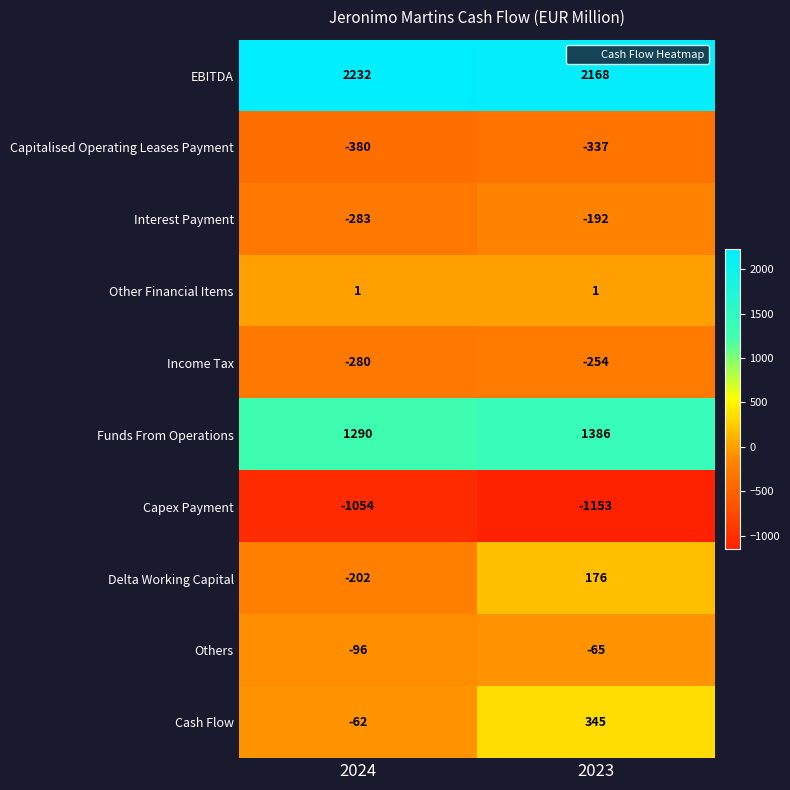

Reading left to right, list all the values displayed in this chart.

EBITDA: 2024=2232	2023=2168
Capitalised Operating Leases Payment: 2024=-380	2023=-337
Interest Payment: 2024=-283	2023=-192
Other Financial Items: 2024=1	2023=1
Income Tax: 2024=-280	2023=-254
Funds From Operations: 2024=1290	2023=1386
Capex Payment: 2024=-1054	2023=-1153
Delta Working Capital: 2024=-202	2023=176
Others: 2024=-96	2023=-65
Cash Flow: 2024=-62	2023=345